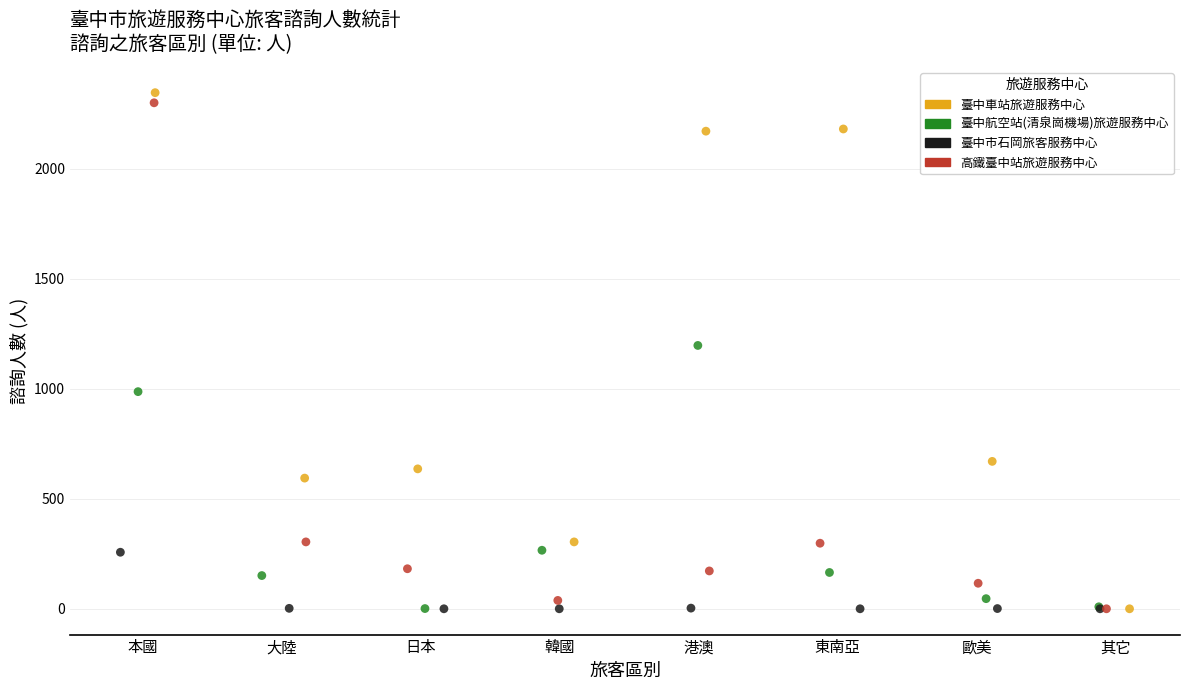

Which series contains the highest Y value?

臺中車站旅遊服務中心